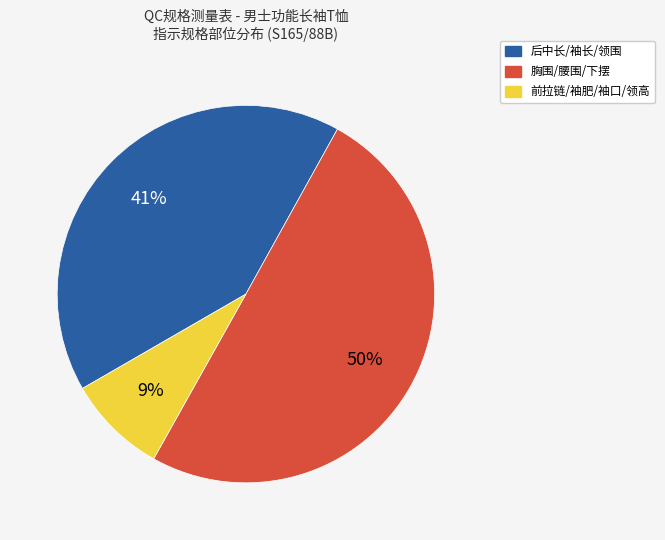

To the nearest percent, what is the average slice percentage?

33%